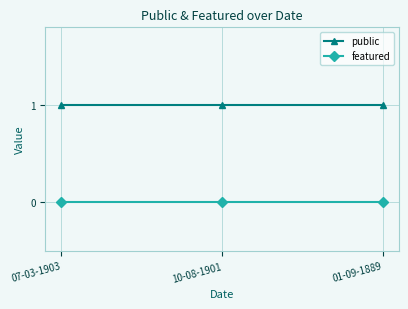

Read the public value at 01-09-1889.

1